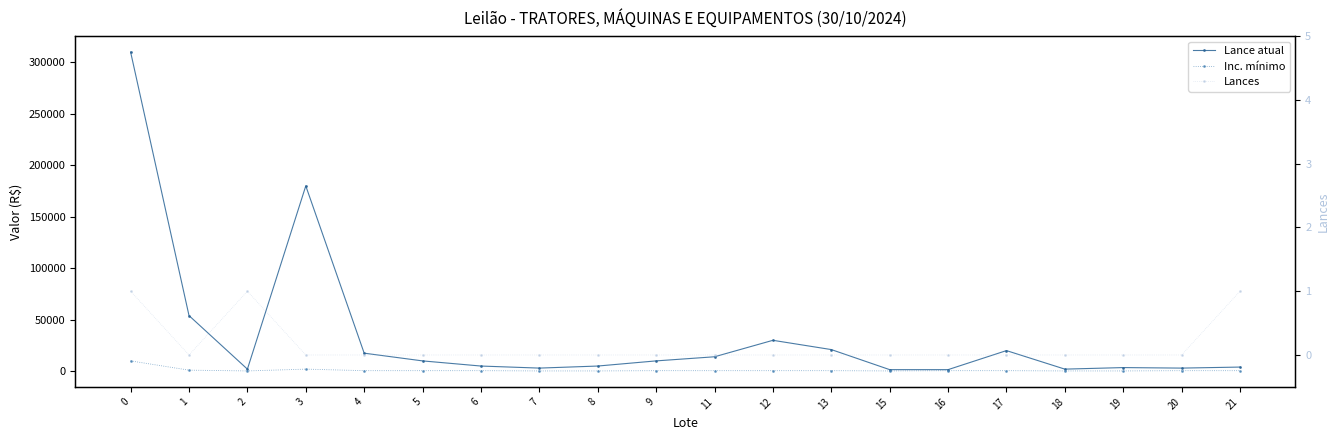

What is the minimum value for Lance atual?

1500